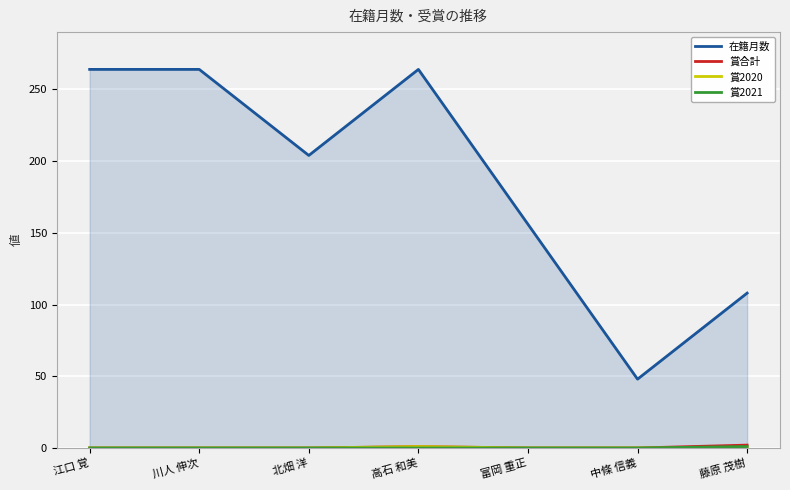

Is it true that 賞2020 equals 0 at 藤原 茂樹?

False